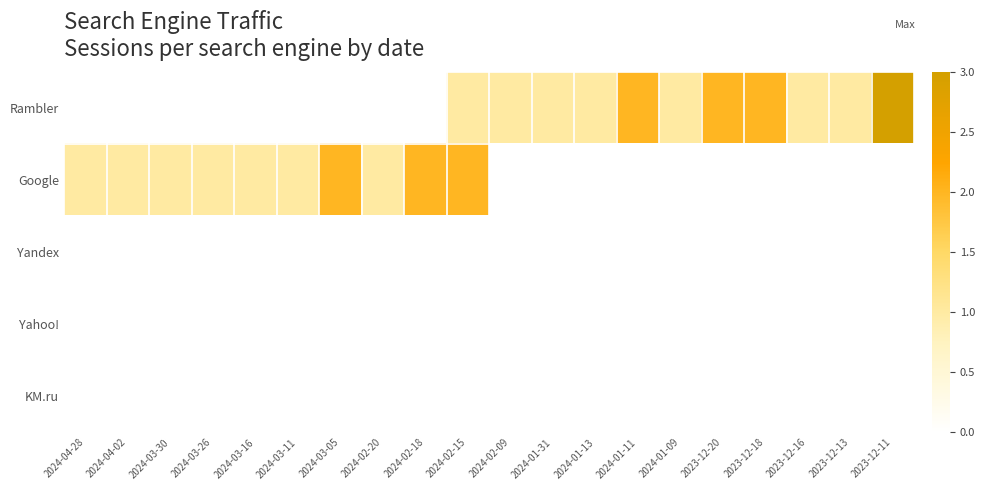

At which category is the sum across all series the highest?

2024-02-15